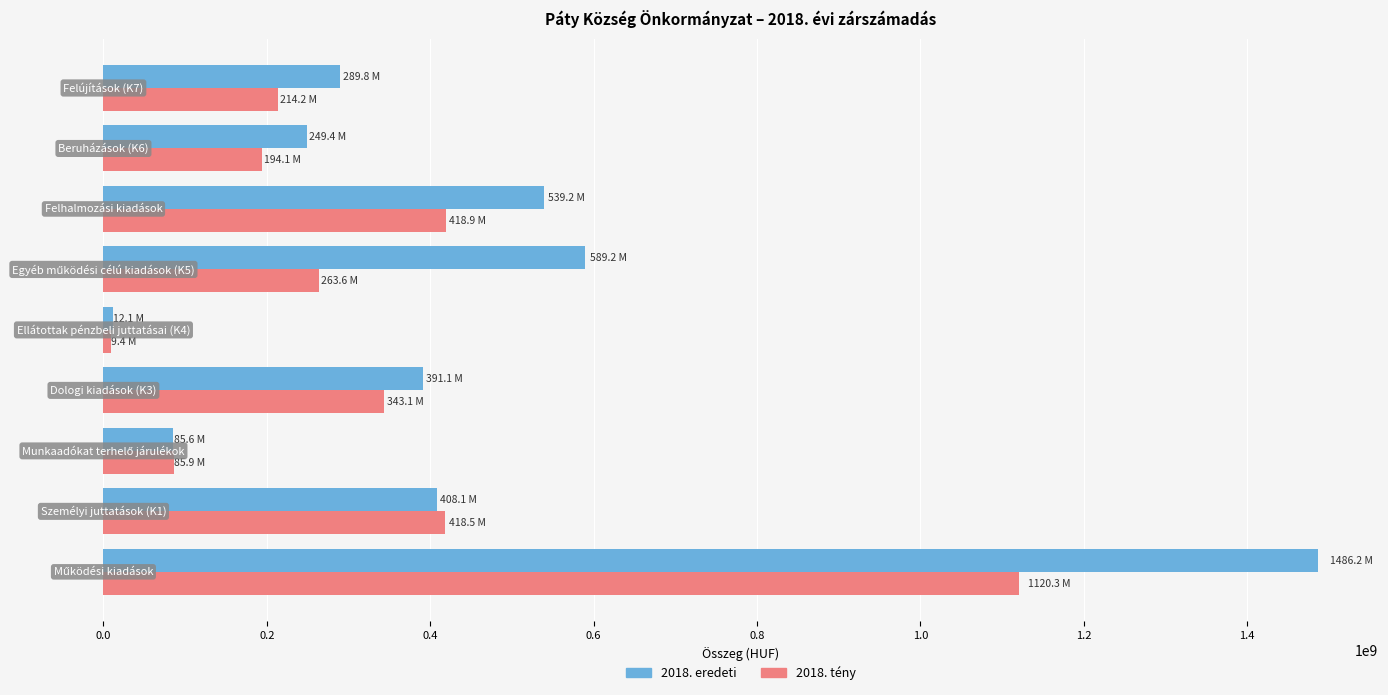

What is the lowest value of the 2018. eredeti series?

12134000